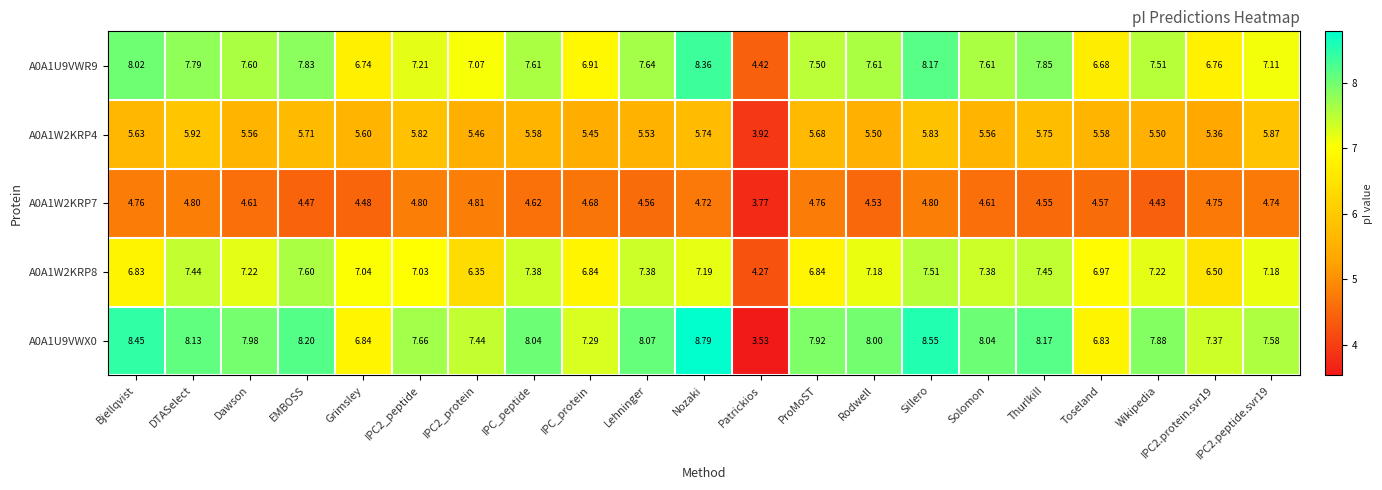

At which label does A0A1W2KRP7 first exceed 4?

Bjellqvist